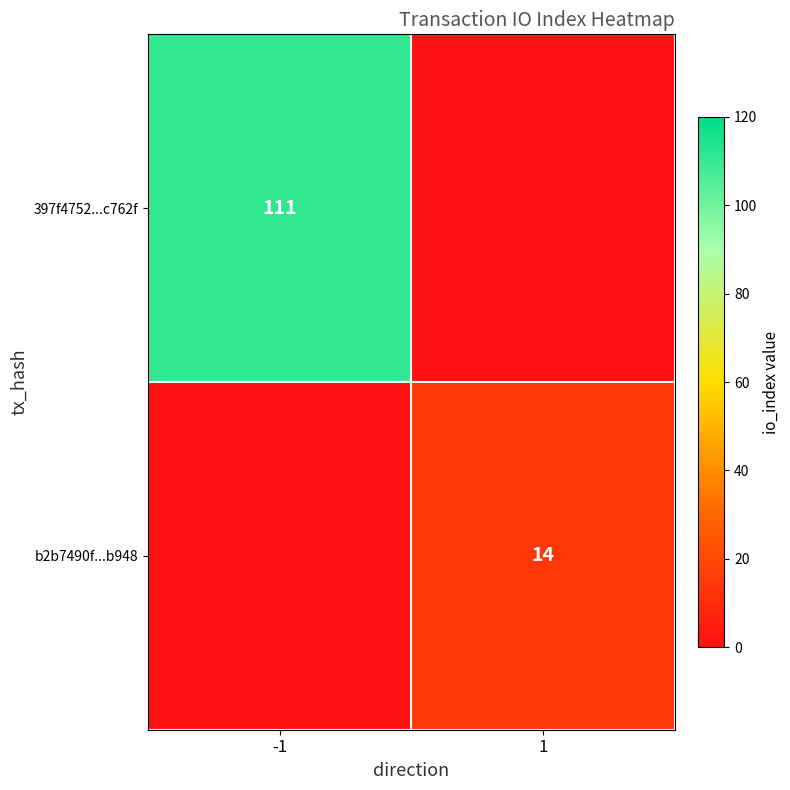

Which has a higher value, 1 or -1?

-1